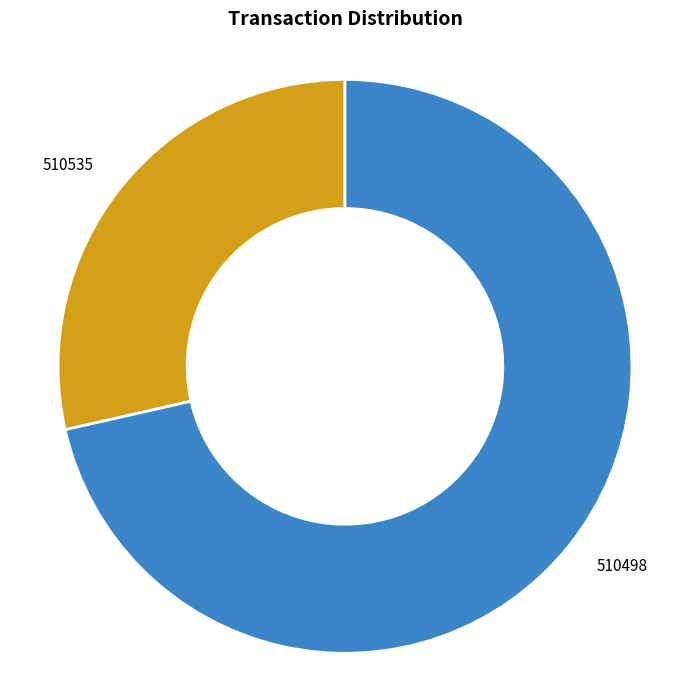

What is the largest slice in the pie chart?

510498